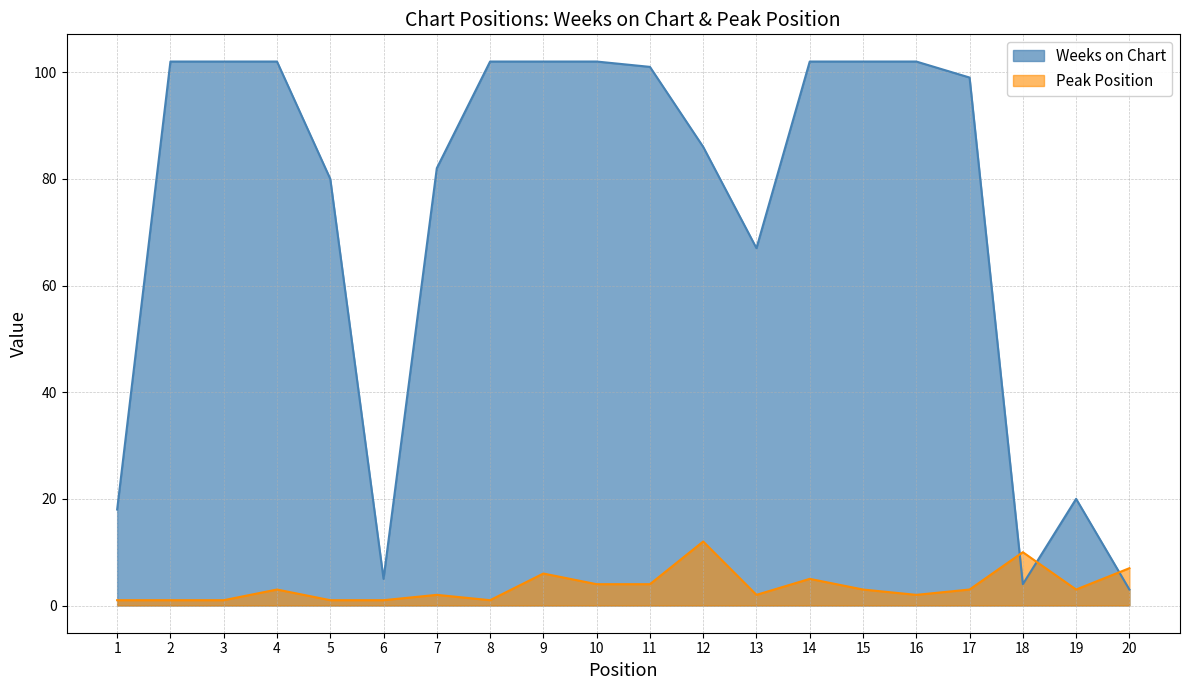

How many interior local valleys does the Weeks on Chart series have?

3